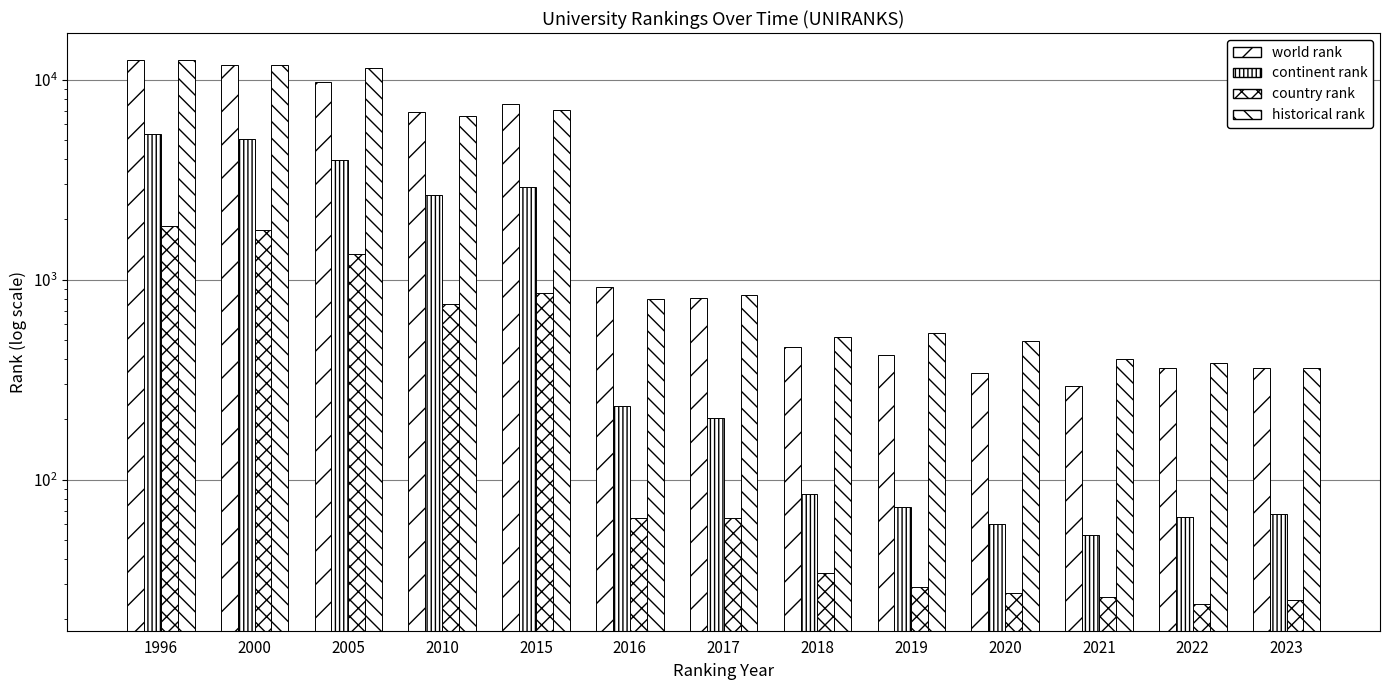

What are all the series names shown in the legend?

world rank, continent rank, country rank, historical rank